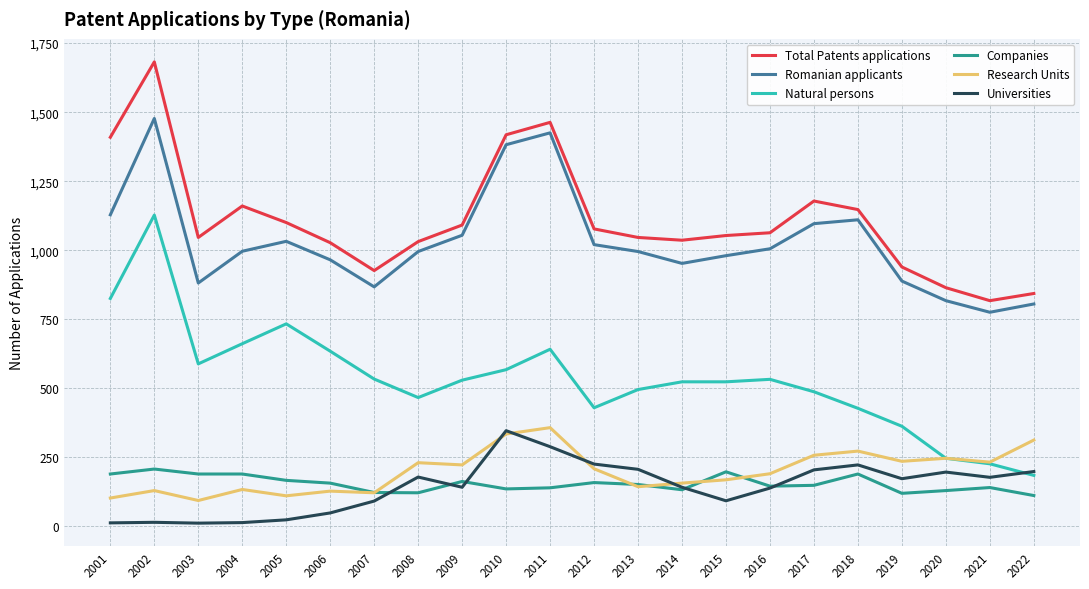

Is the value of Natural persons at 2001 greater than the value of Romanian applicants at 2017?

No